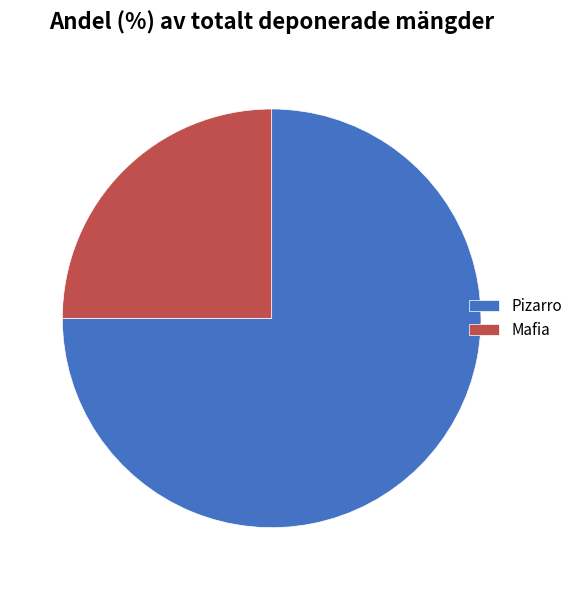

Between Pizarro and Mafia, which is larger?

Pizarro